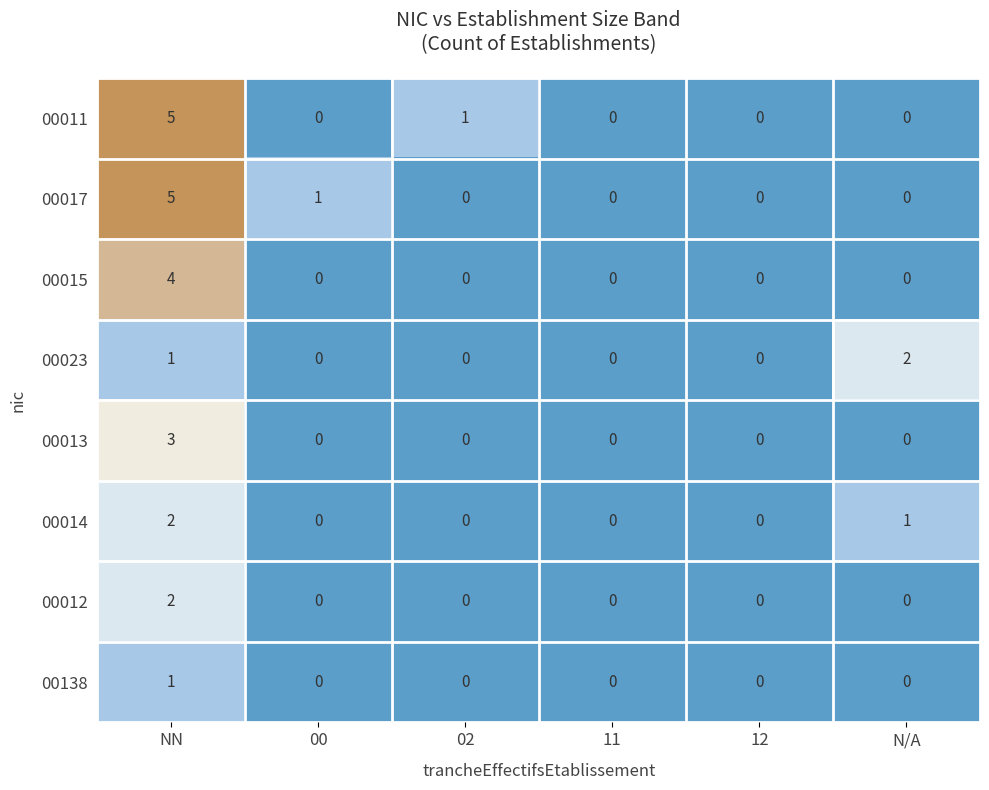

How many 00017 values are between 0 and 1?

5